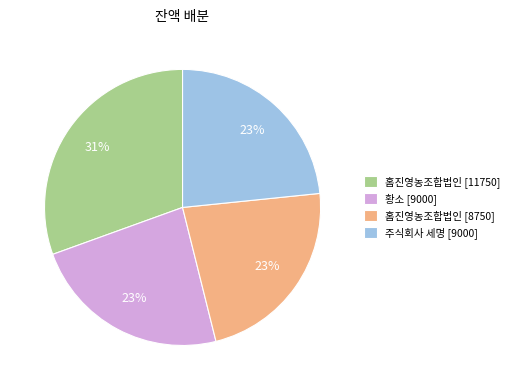

Is it true that 홈진영농조합법인 [8750] is 15% of the pie?

False